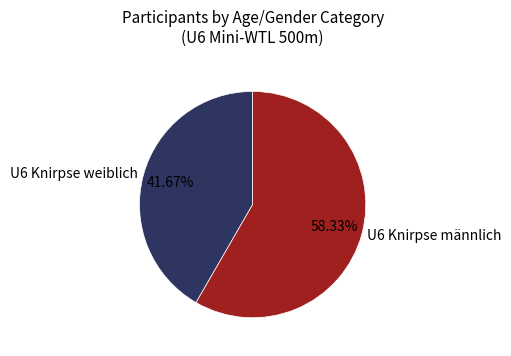

Rank the categories by value from highest to lowest.

U6 Knirpse männlich, U6 Knirpse weiblich